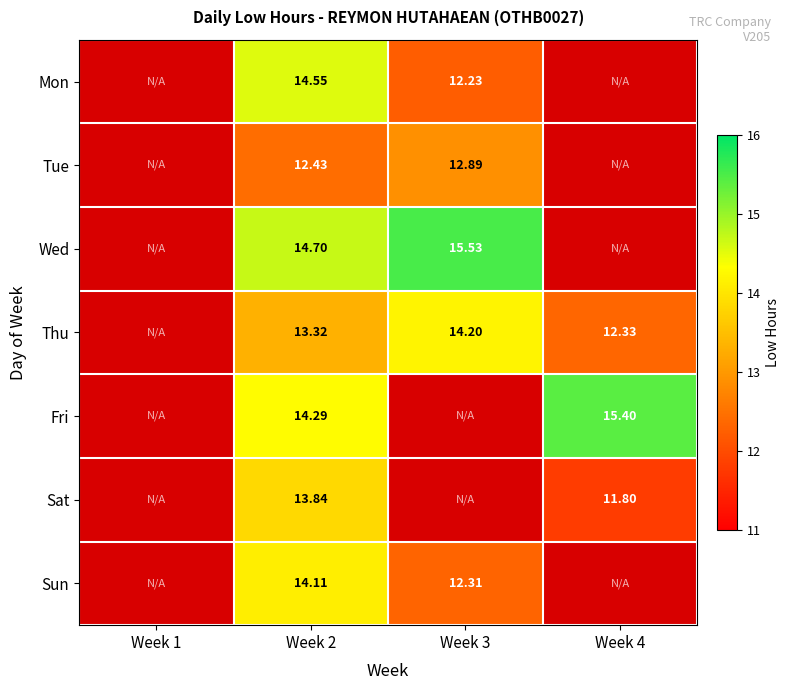

At Week 2, list the series in order from smallest to largest.

Tue, Thu, Sat, Sun, Fri, Mon, Wed